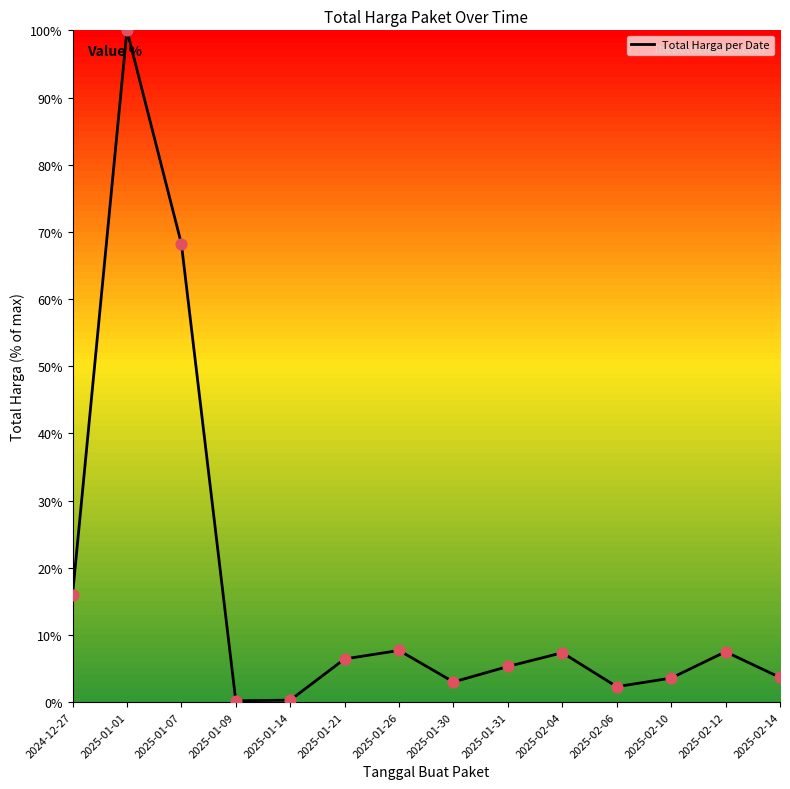

Between 2025-01-14 and 2025-01-21, which is larger?

2025-01-21